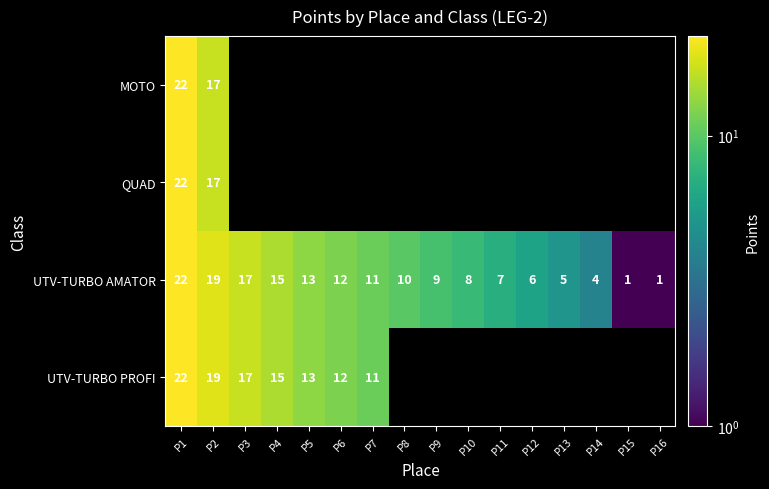

True or false: UTV-TURBO AMATОR has a value of 3 at P8.

False